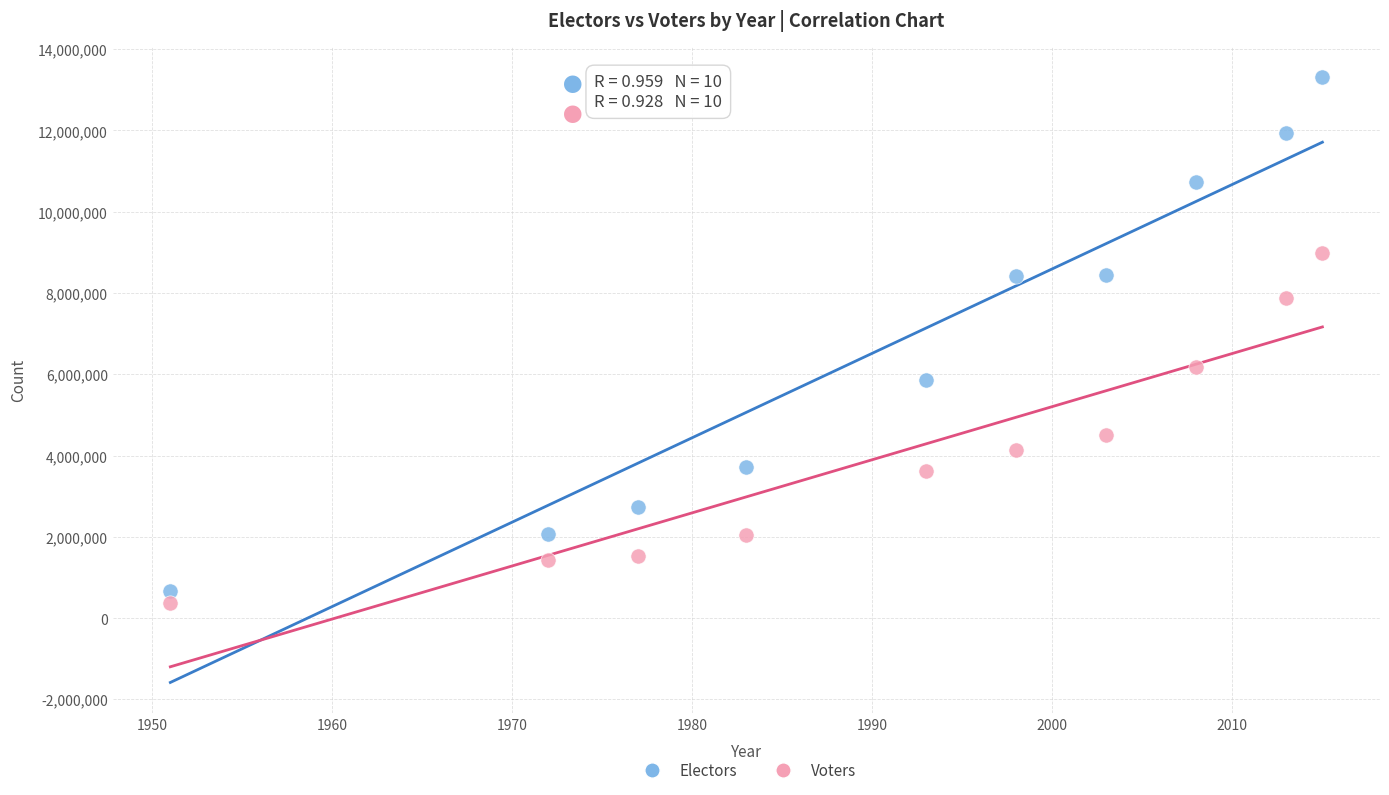

Which series has the widest spread of Y values?

Electors